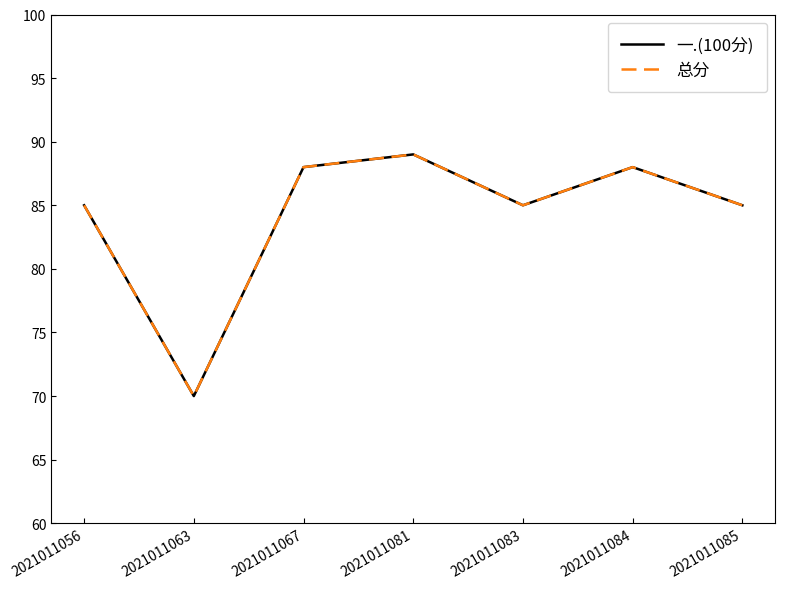

Is this an area chart (filled region under the line)?

No